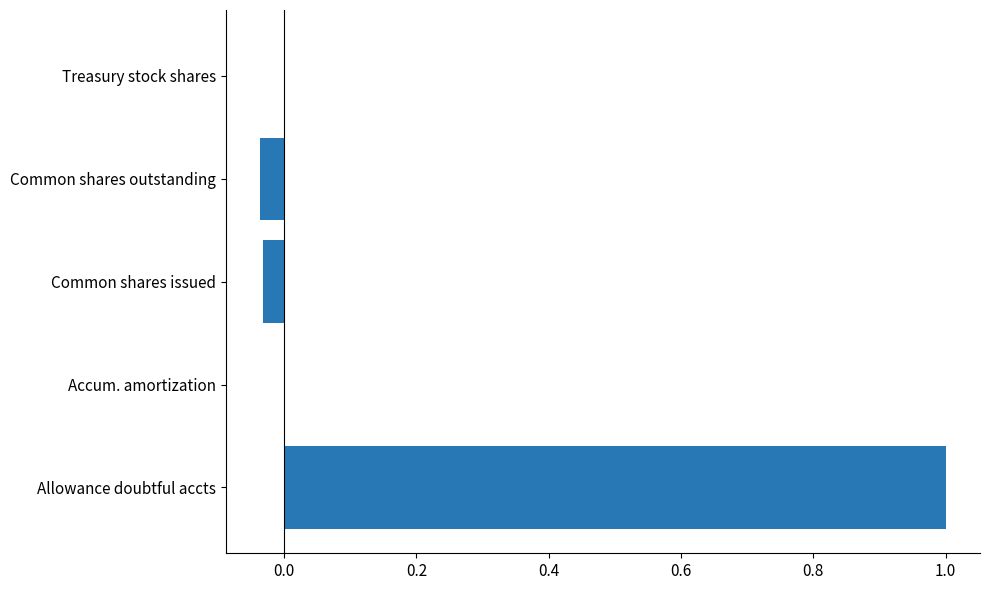

What is the maximum value shown in the chart?

1.0